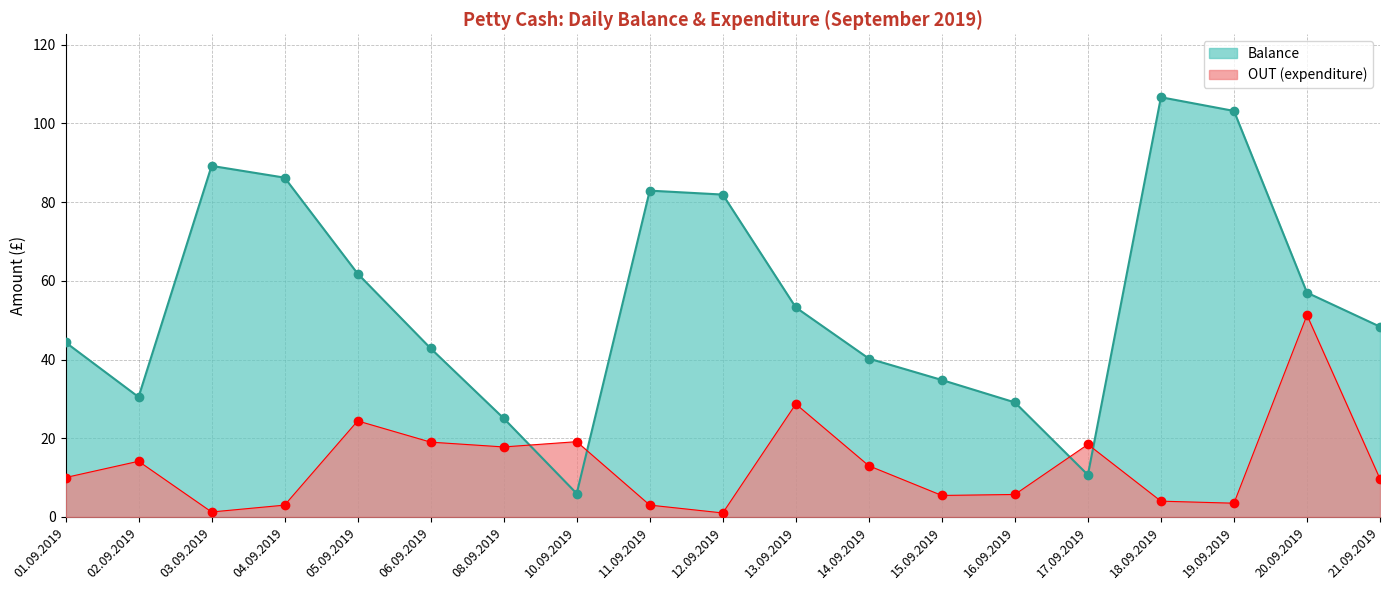

Which series has the widest spread of values?

Balance